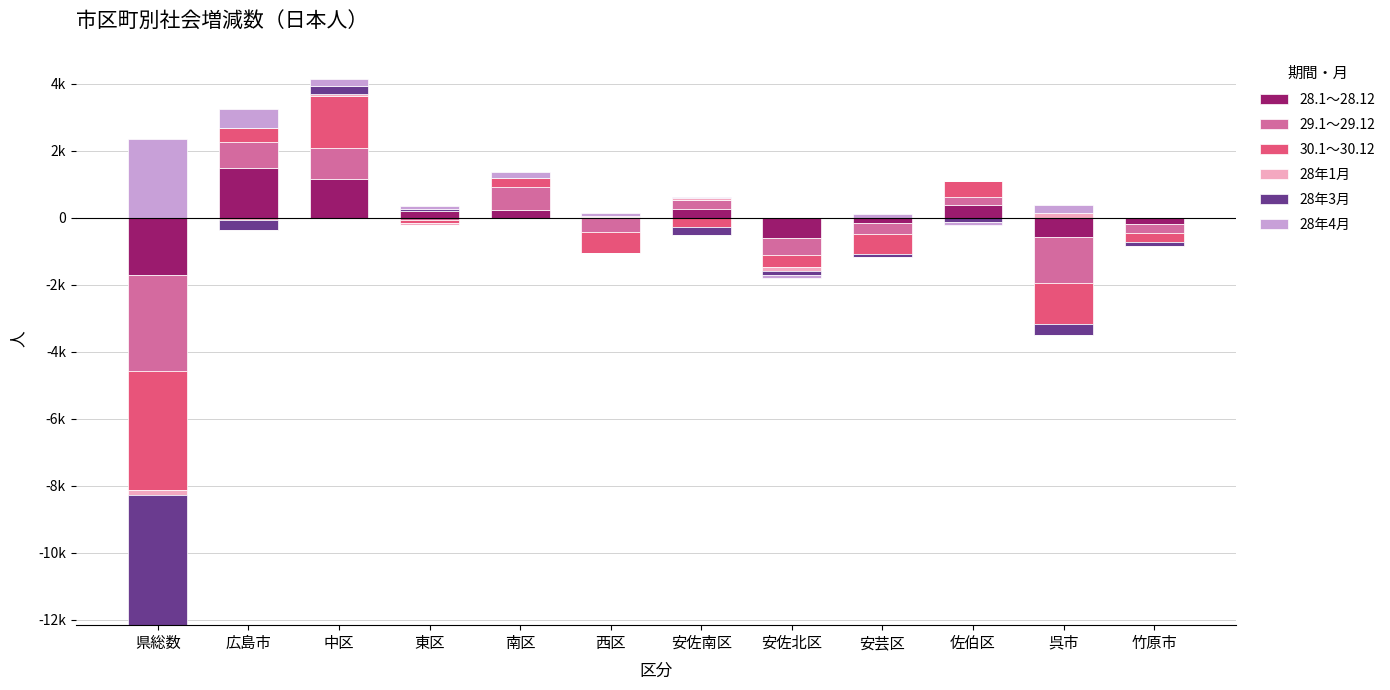

Which has a higher value, 東区 or 安佐北区?

東区